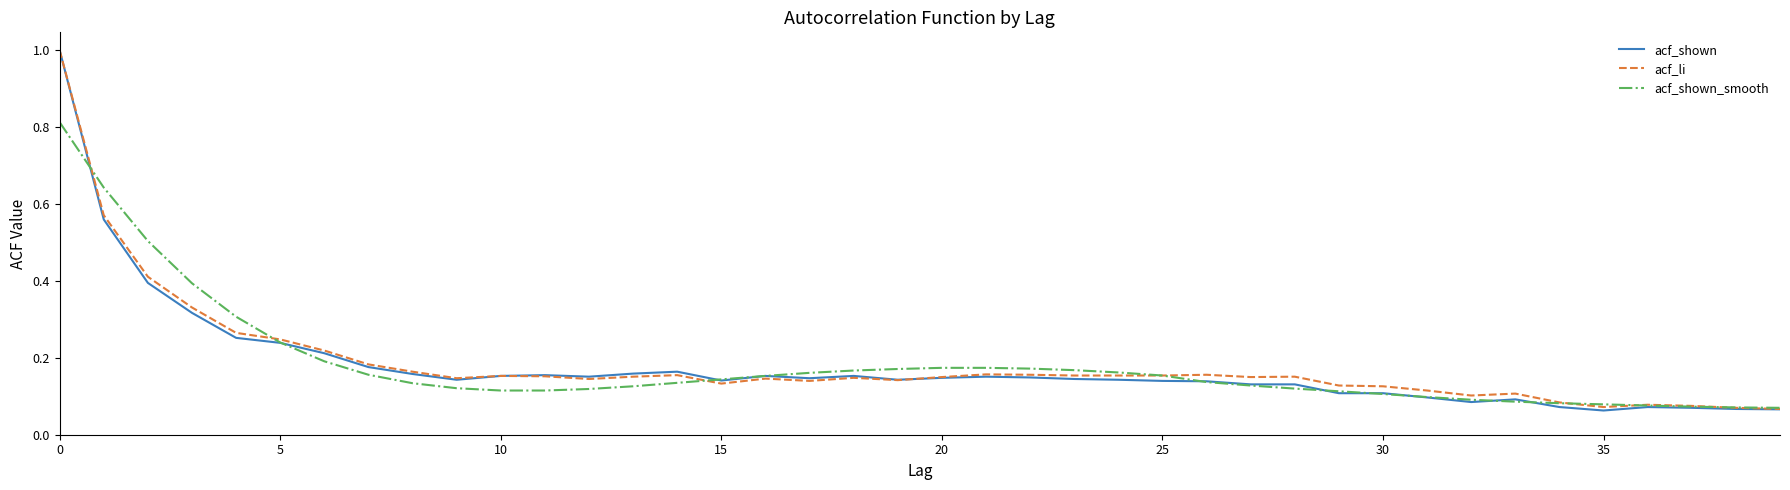

Which series has the largest range (max minus min)?

acf_shown